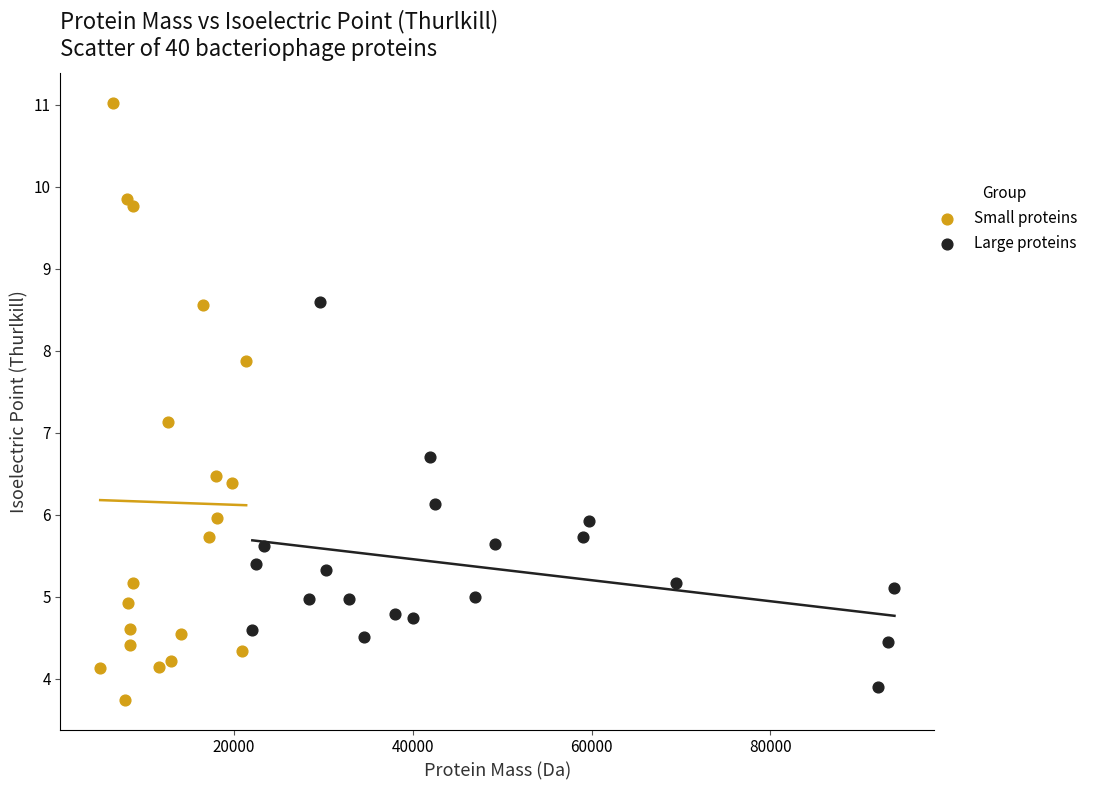

Which series has the largest Y range (max minus min)?

Small proteins